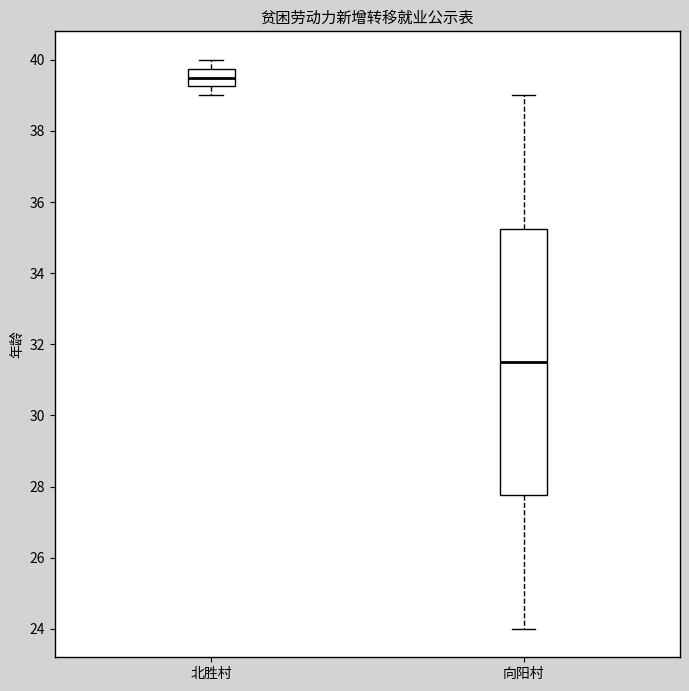

Reading left to right, read every box against the y-axis: the position of its median line, the range the box covers, and the ends of its whiskers. The values are not printed on the chart, so give them approximately, as read against the axis.

北胜村: median 39.6, box 39.2 to 39.8, whiskers 39.0 to 40.0
向阳村: median 31.6, box 27.8 to 35.2, whiskers 24.0 to 39.0